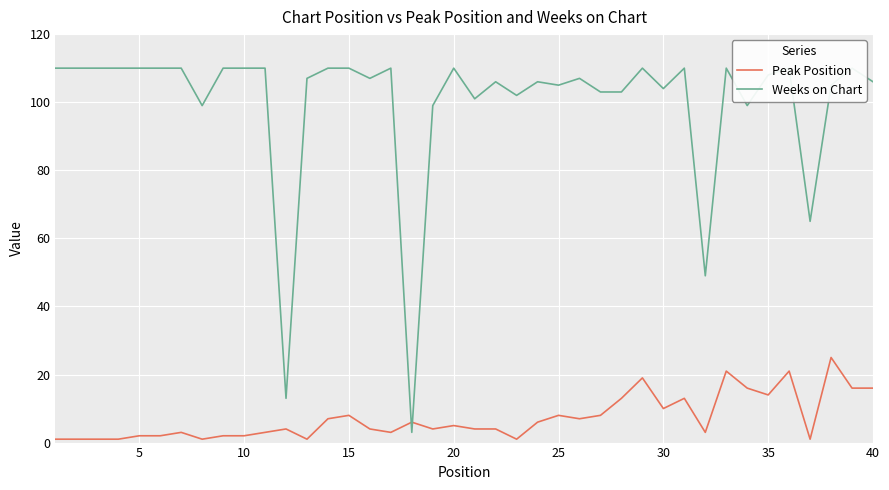

The value of Peak Position at 15 is 8. True or false?

True